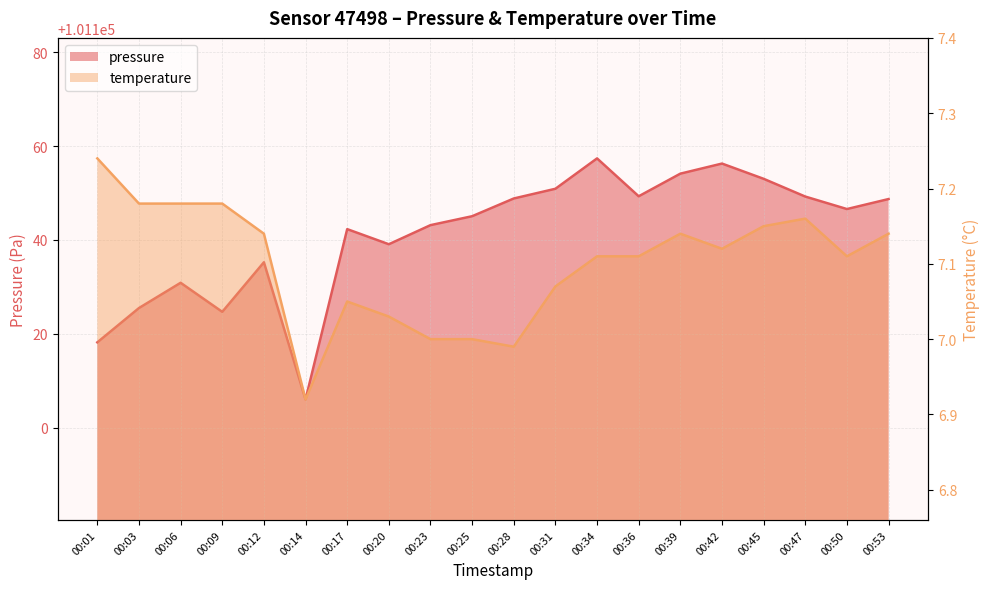

Which category has the highest value in the temperature series?

00:01